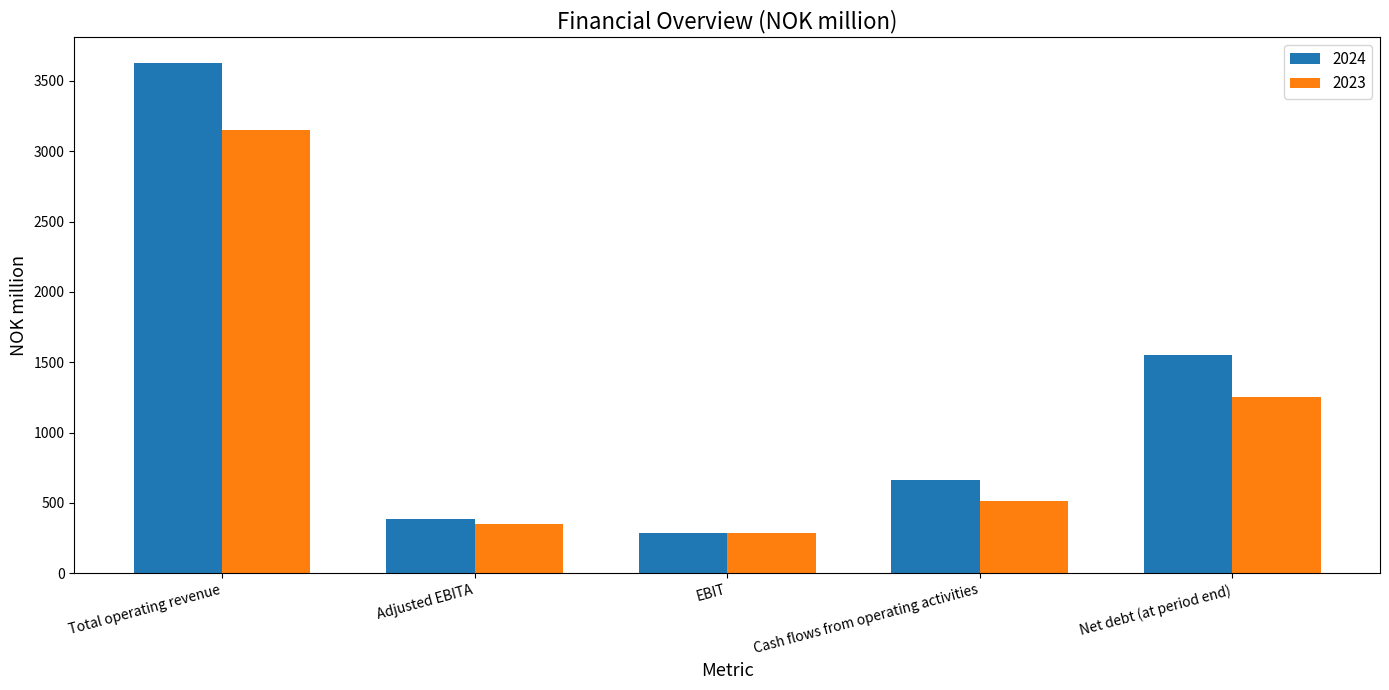

At Adjusted EBITA, list the series in order from largest to smallest.

2024, 2023